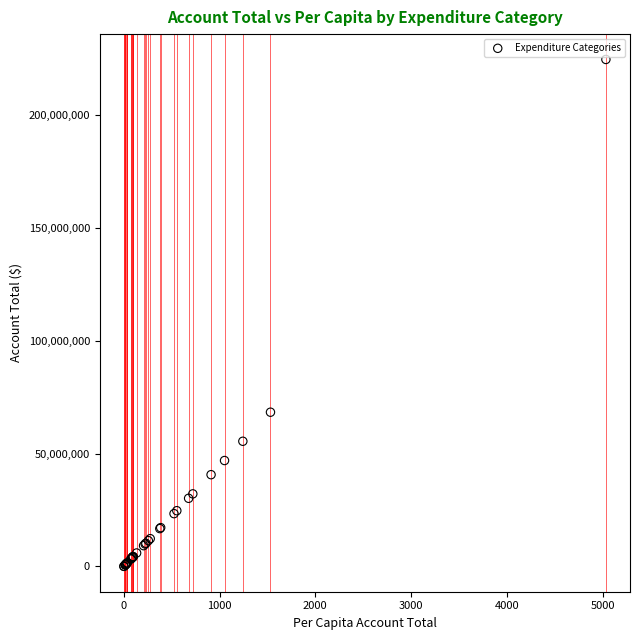

What Y value in the scatter plot is closest to 112283498?

68297169